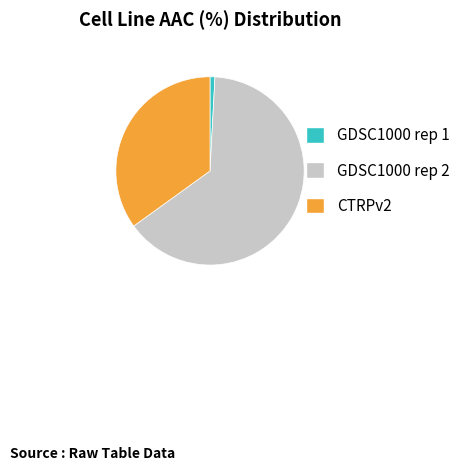

Is the sum of GDSC1000 rep 1 and CTRPv2 greater than half?

No